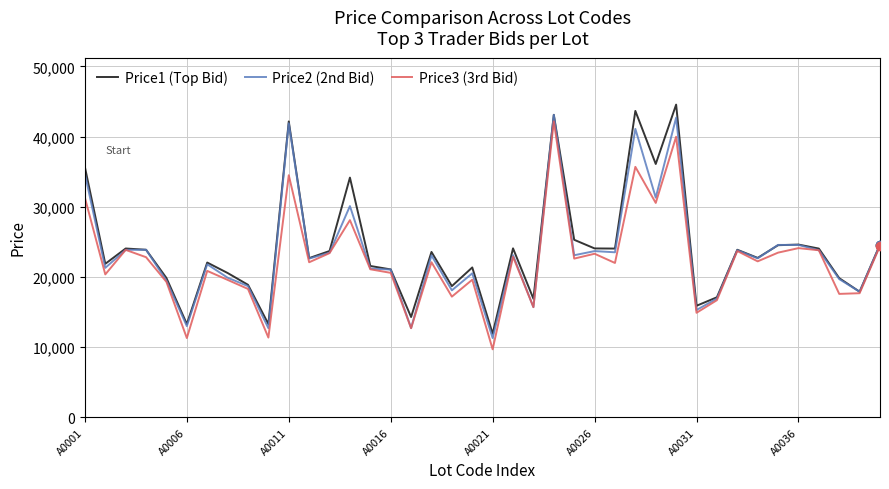

What is the maximum value for Price2 (2nd Bid)?

43099